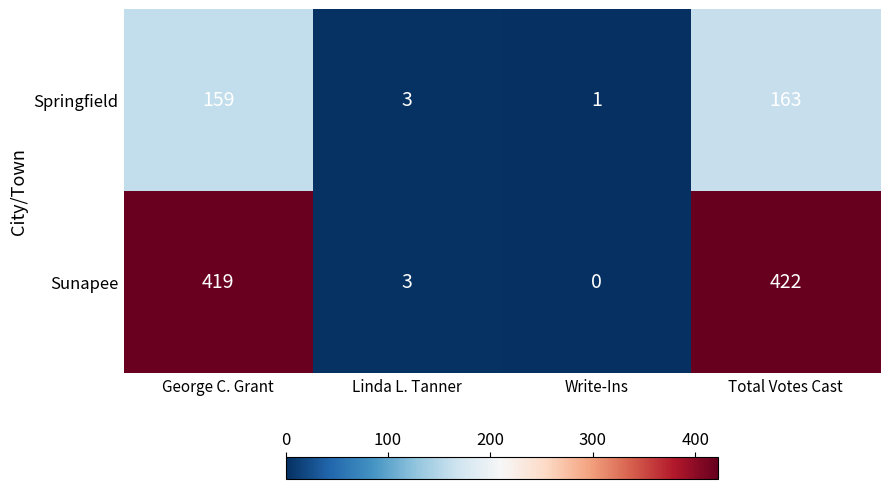

True or false: Springfield has a value of 159 at George C. Grant.

True